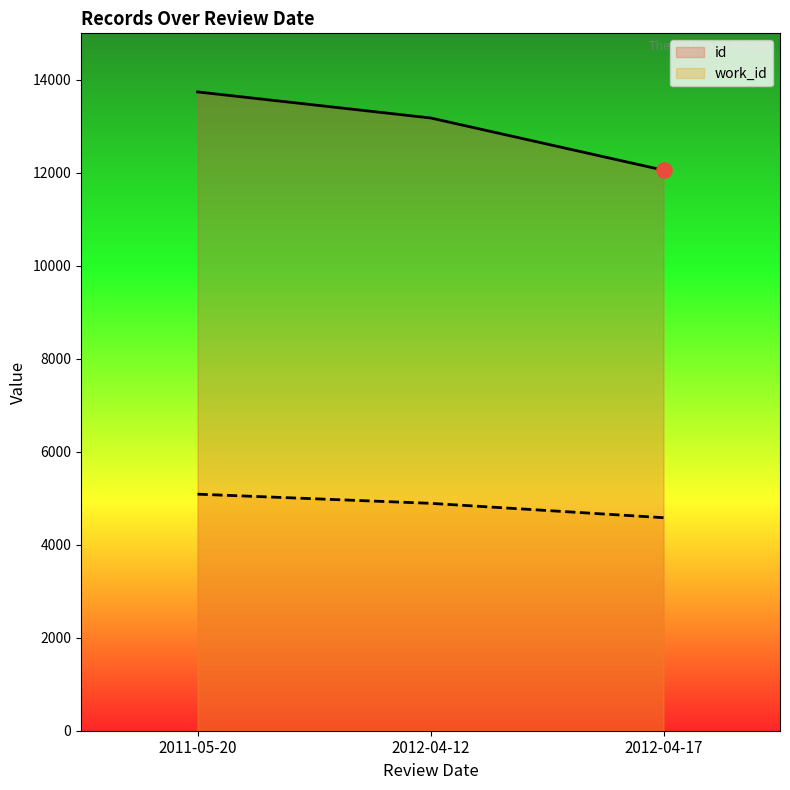

What are all the series names shown in the legend?

id, work_id